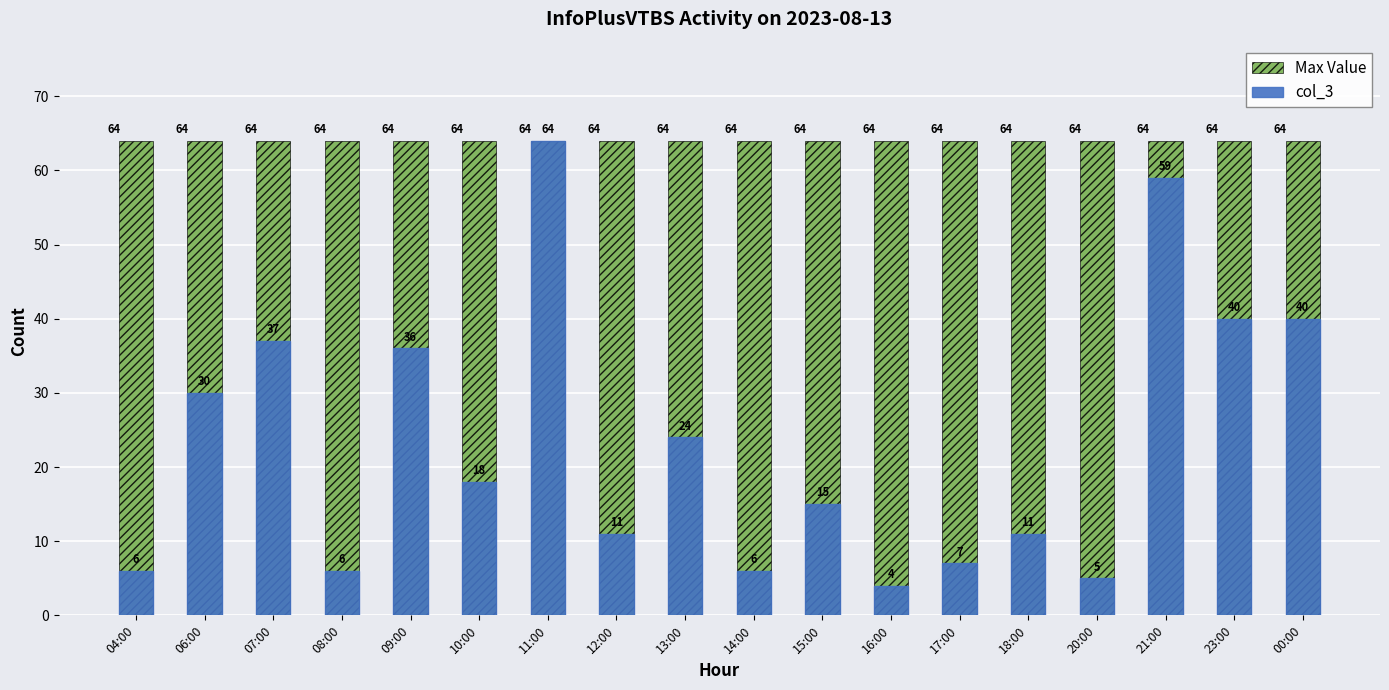

Is the value of col_3 at 13:00 greater than the value of Max Value at 16:00?

No